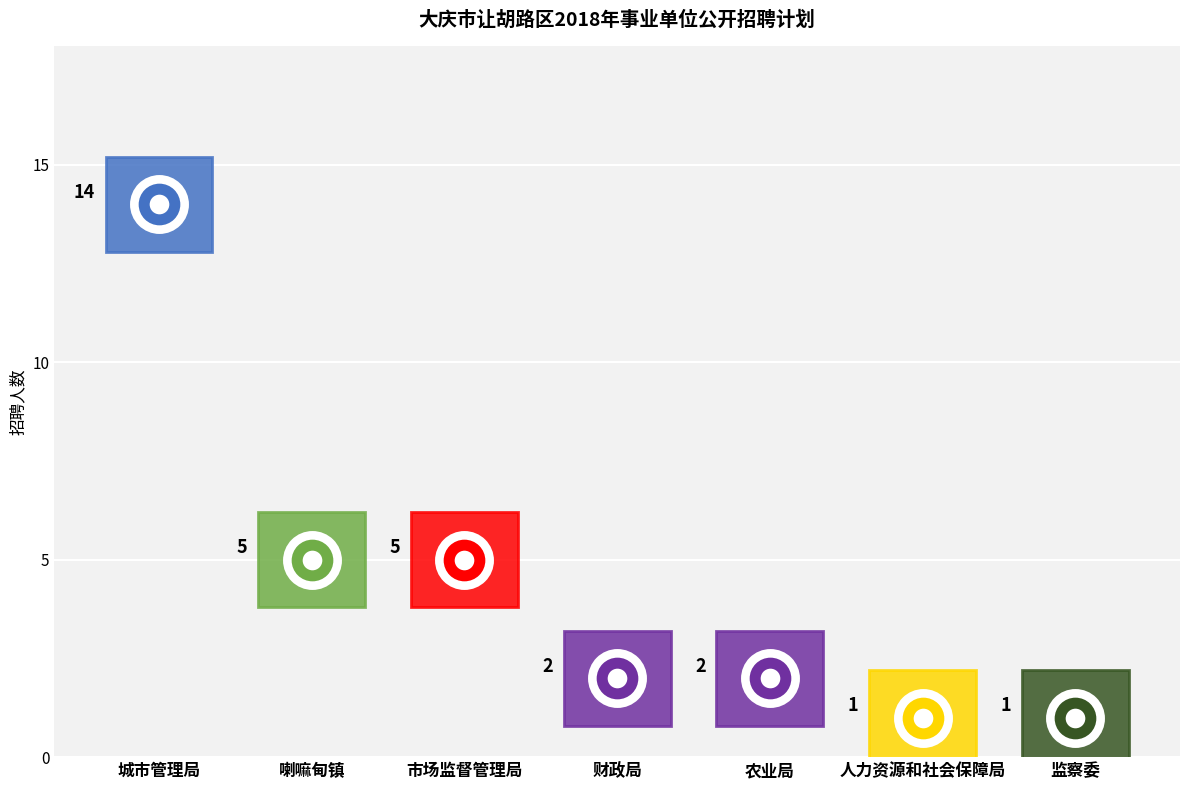

Which has a higher value, 农业局 or 财政局?

农业局